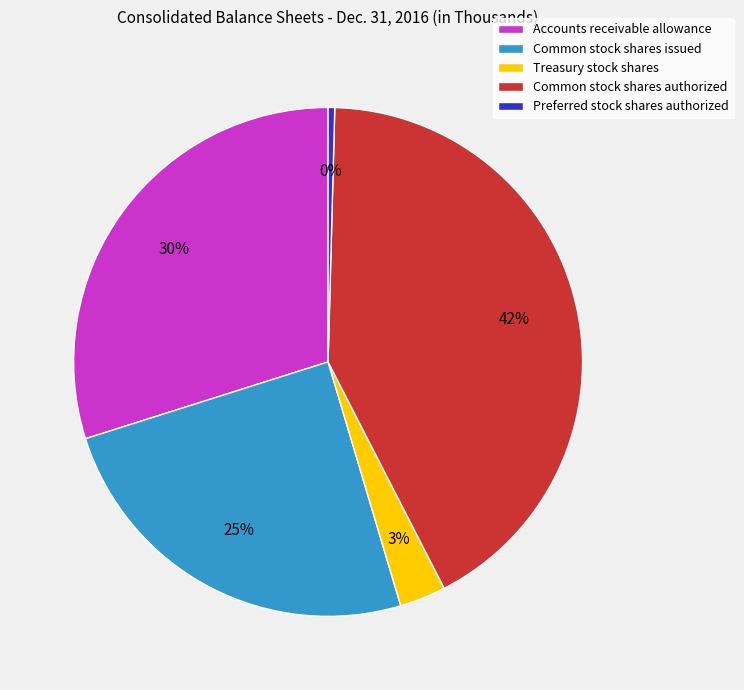

What is the largest slice in the pie chart?

Common stock shares authorized